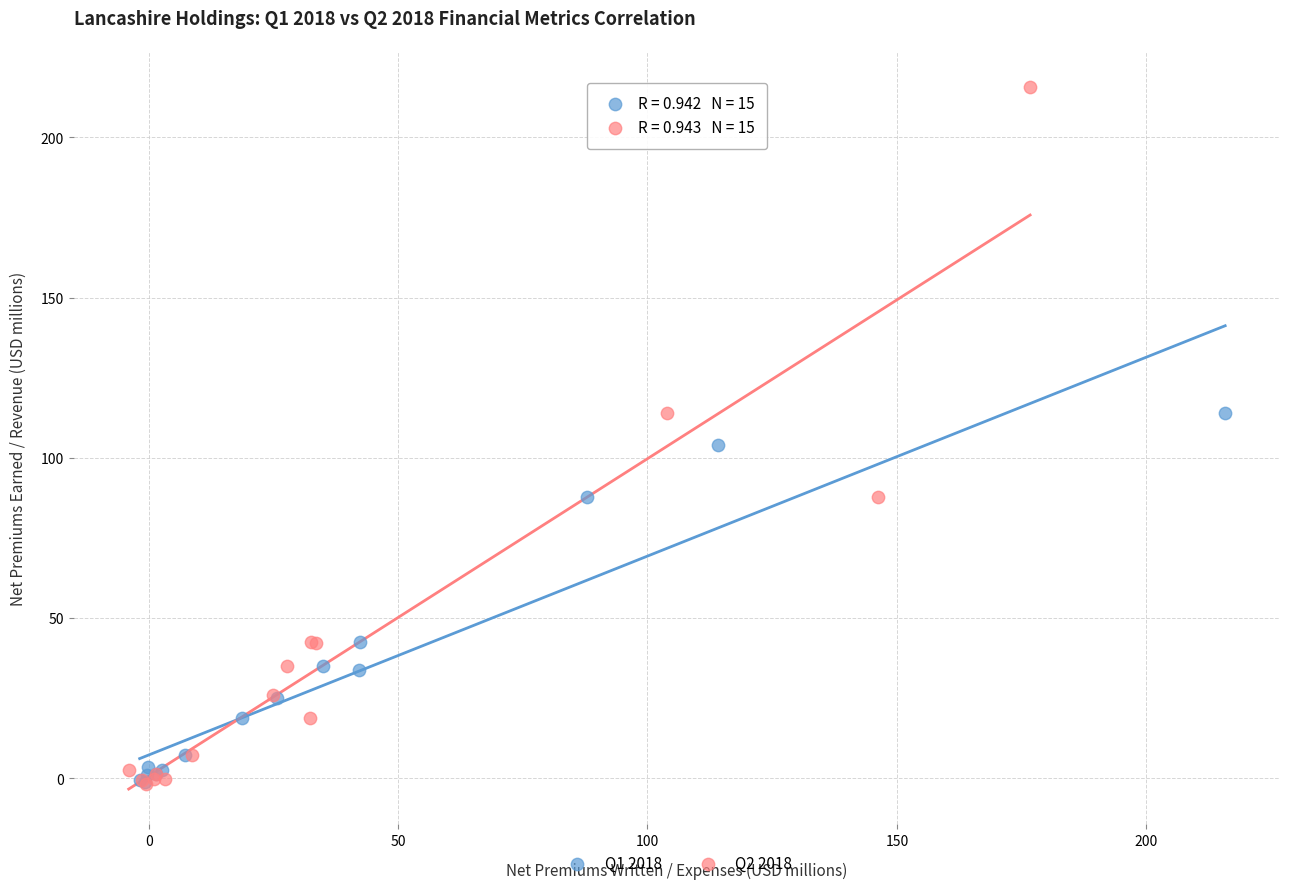

What are all the series names shown in the legend?

Q1 2018, Q2 2018